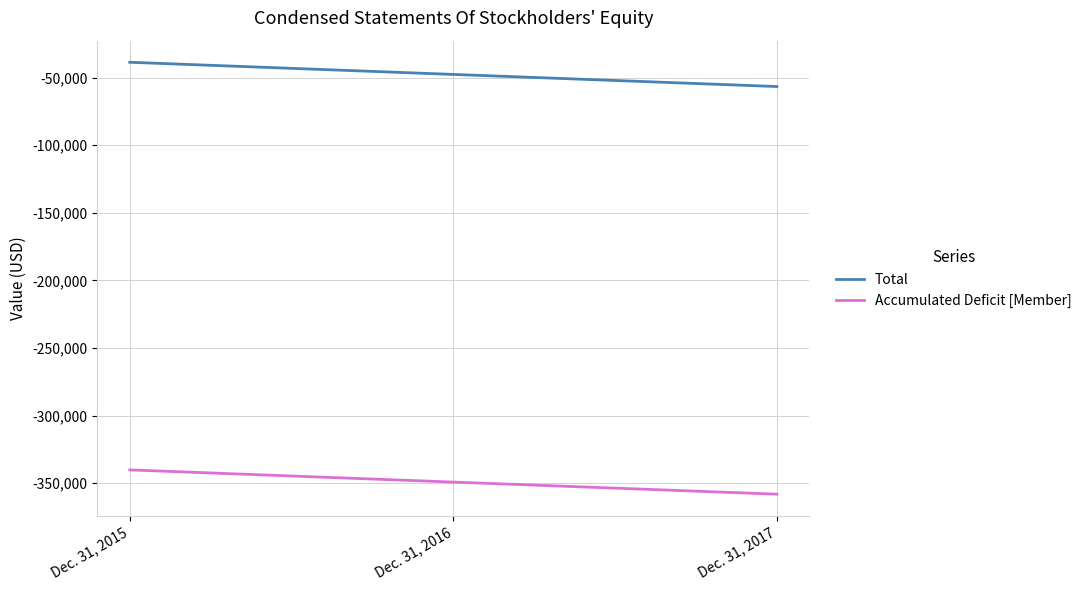

The value of Accumulated Deficit [Member] at Dec. 31, 2017 is -620666. True or false?

False